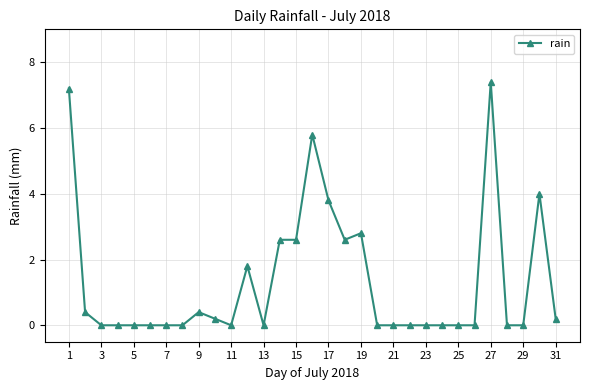

True or false: there are more than 2 points higher than both neighbors.

True